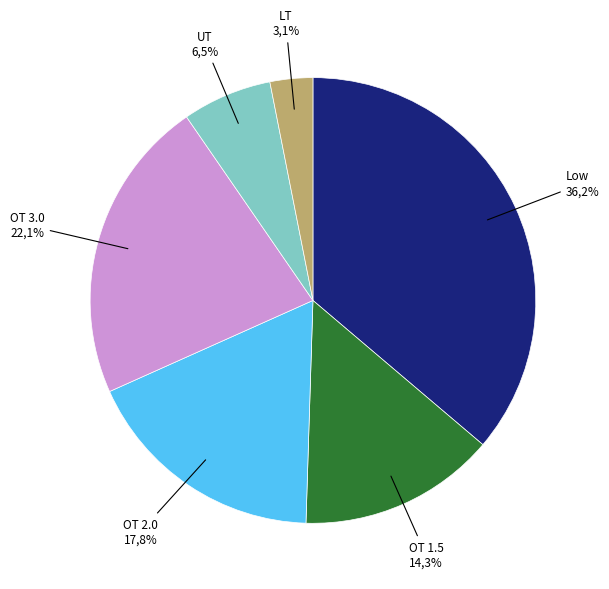

Does OT 1.5 account for over 50% of the chart?

No